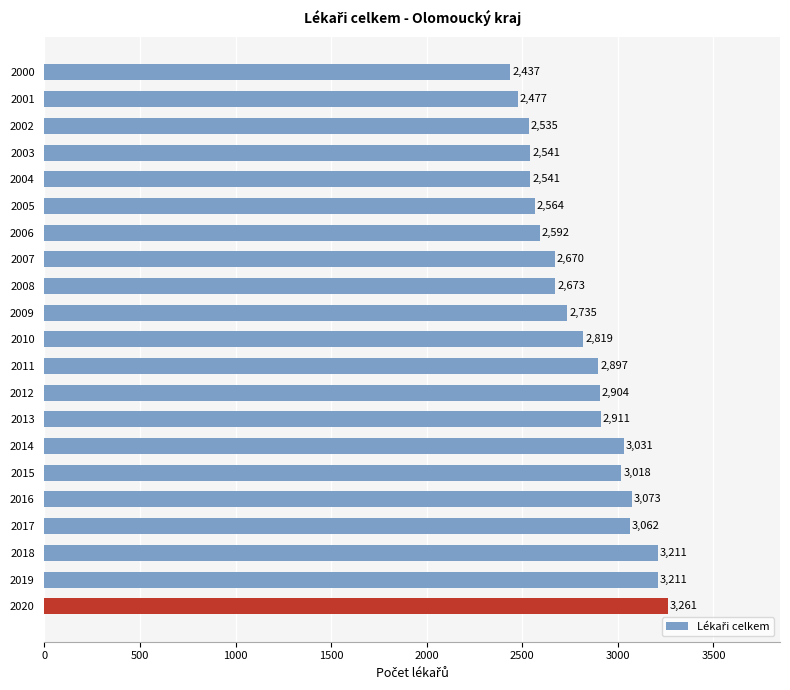

What is the difference between the maximum and minimum values?

824